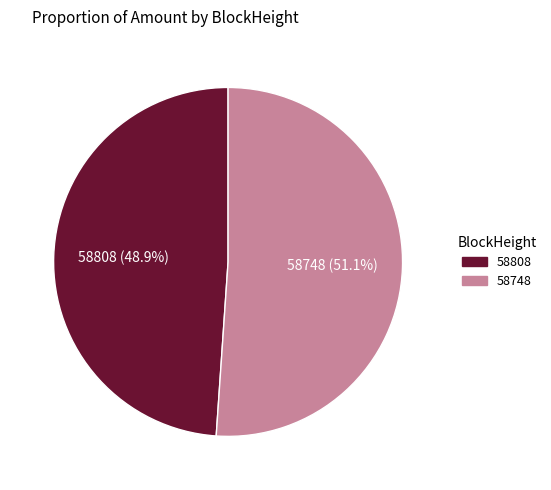

To the nearest percent, what is the difference between the largest and smallest slice percentages?

2%